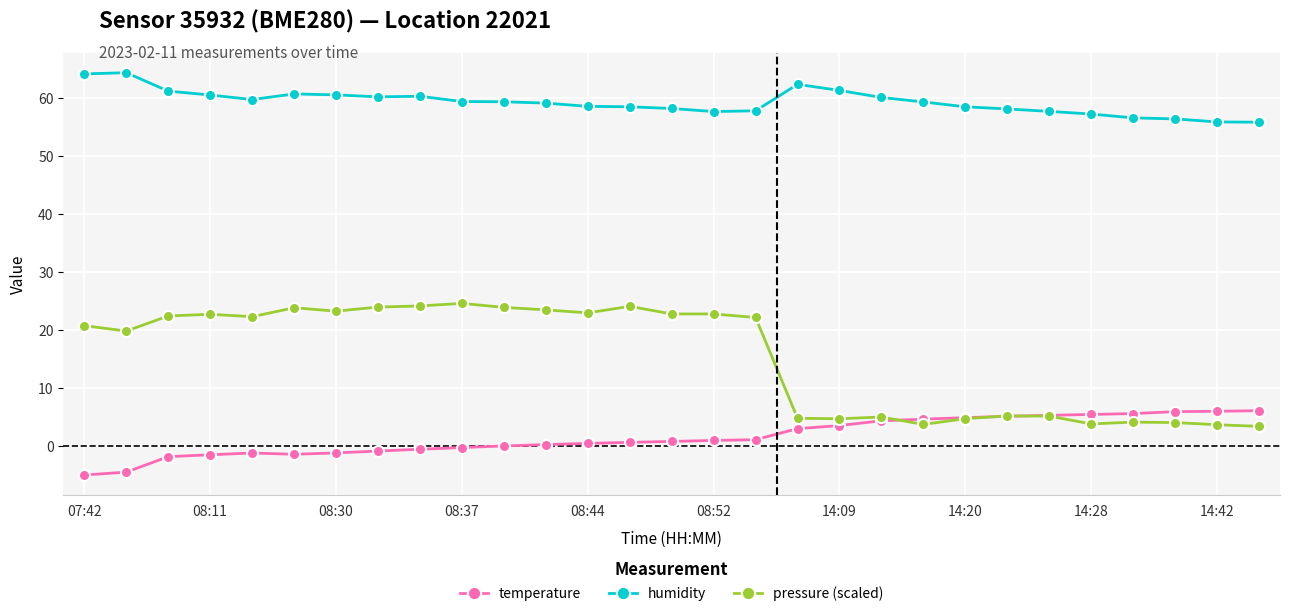

Which series has the largest total across all categories?

humidity